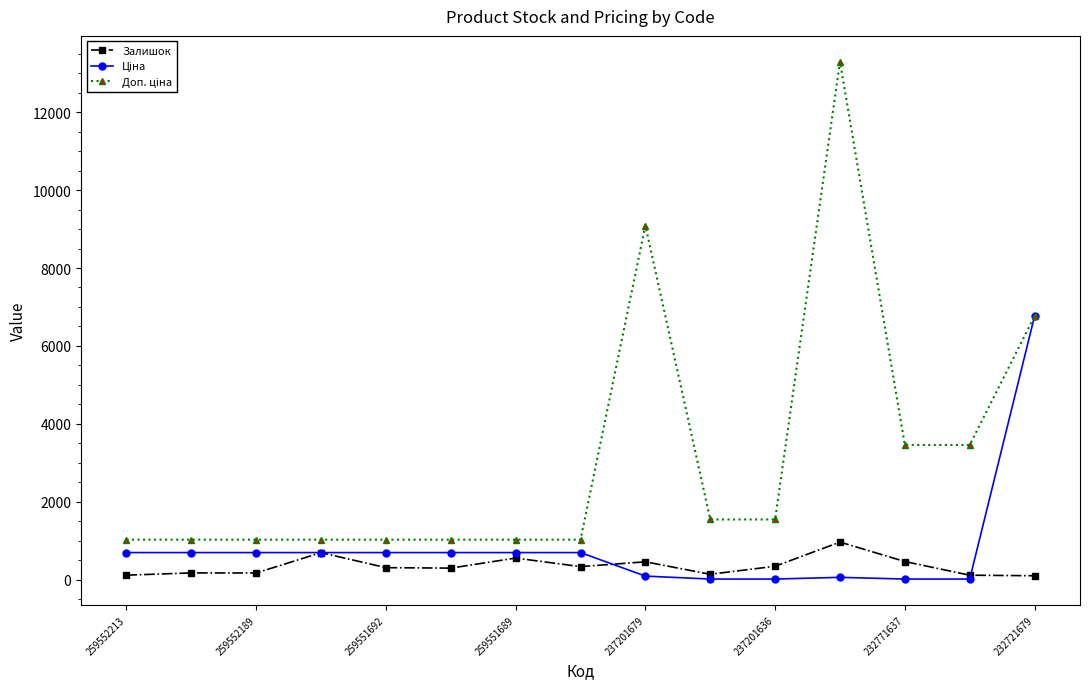

What is the sum of all Доп. ціна values?

47371.4